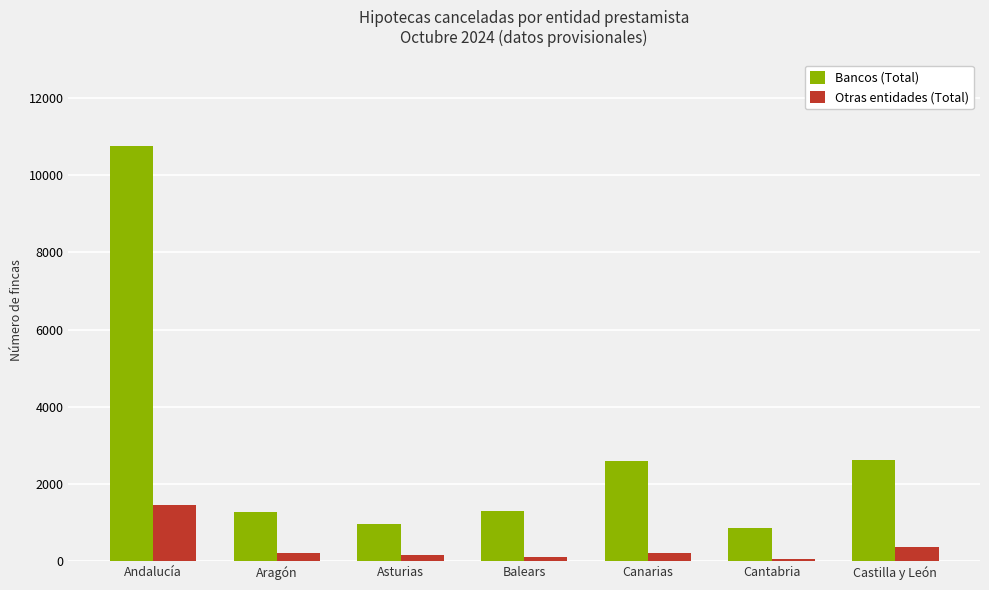

What is the value of the Otras entidades (Total) bar at the 6th from the left?

50